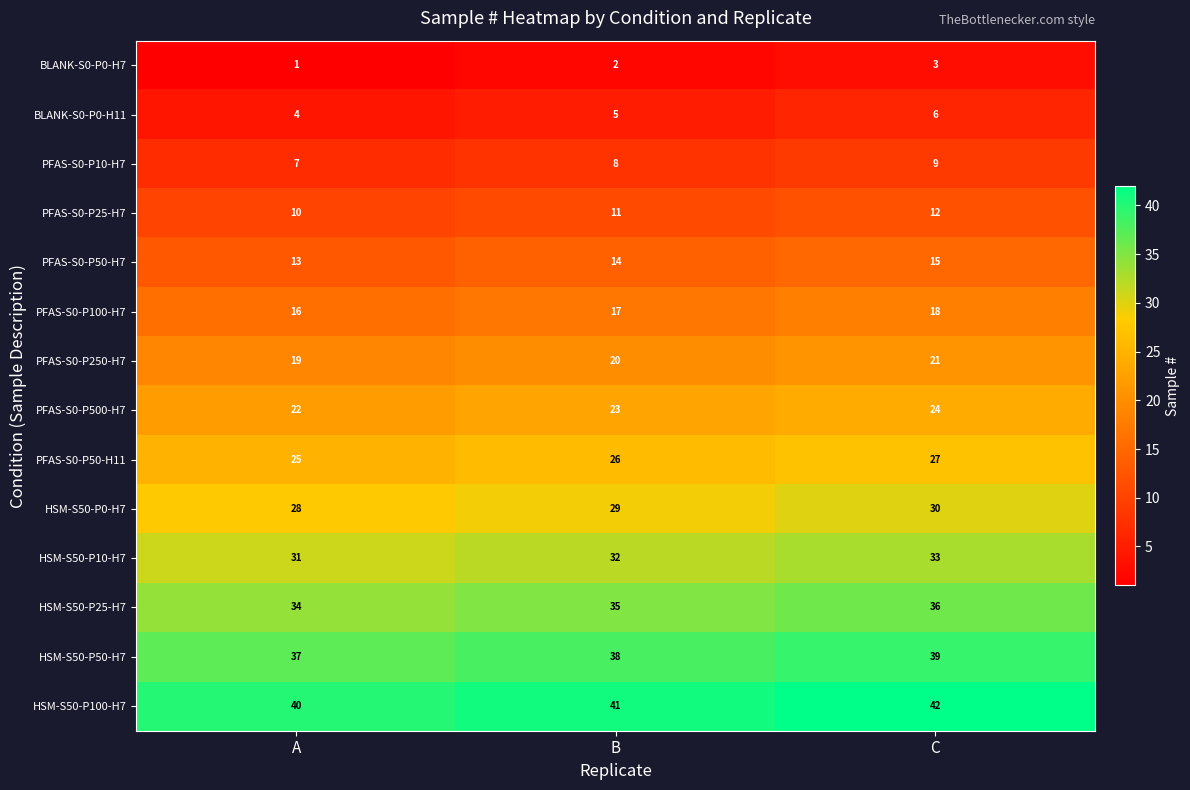

The HSM-S50-P100-H7 series shows 53 at A. True or false?

False